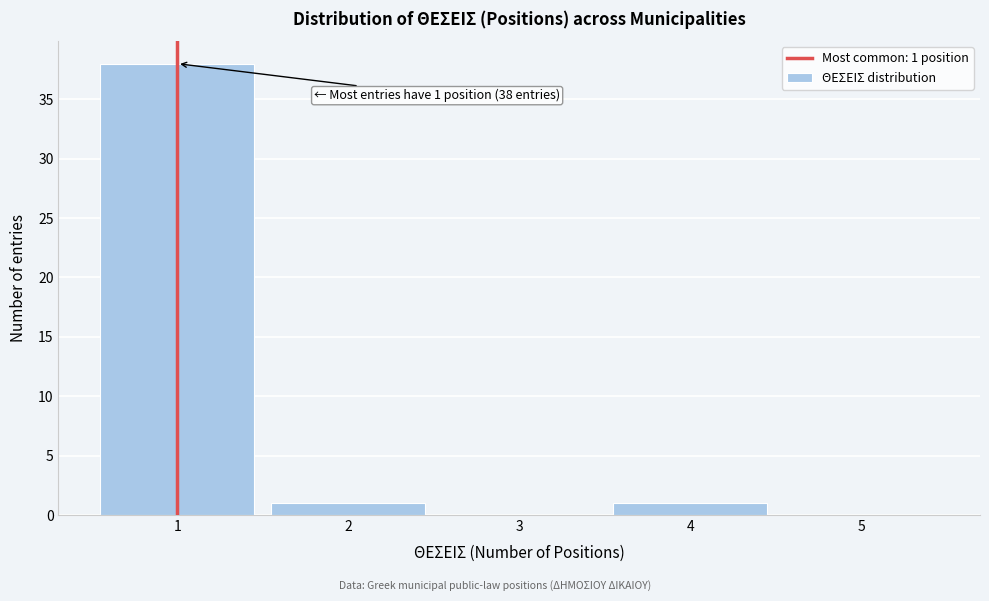

Reading right to left, extract all data points from this chart.

5=0	4=1	3=0	2=1	1=38